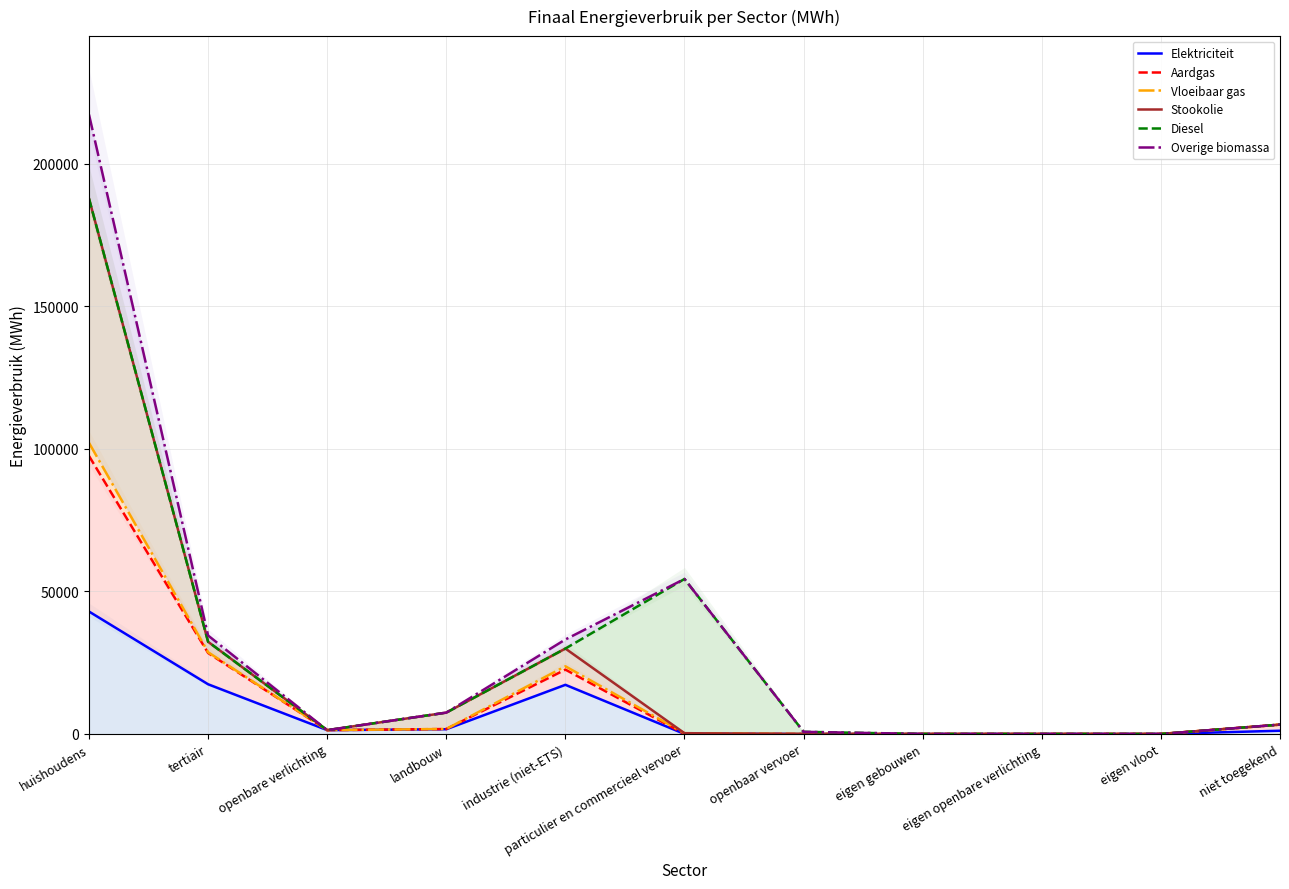

Where is Vloeibaar gas nearest to the value 51053?

tertiair